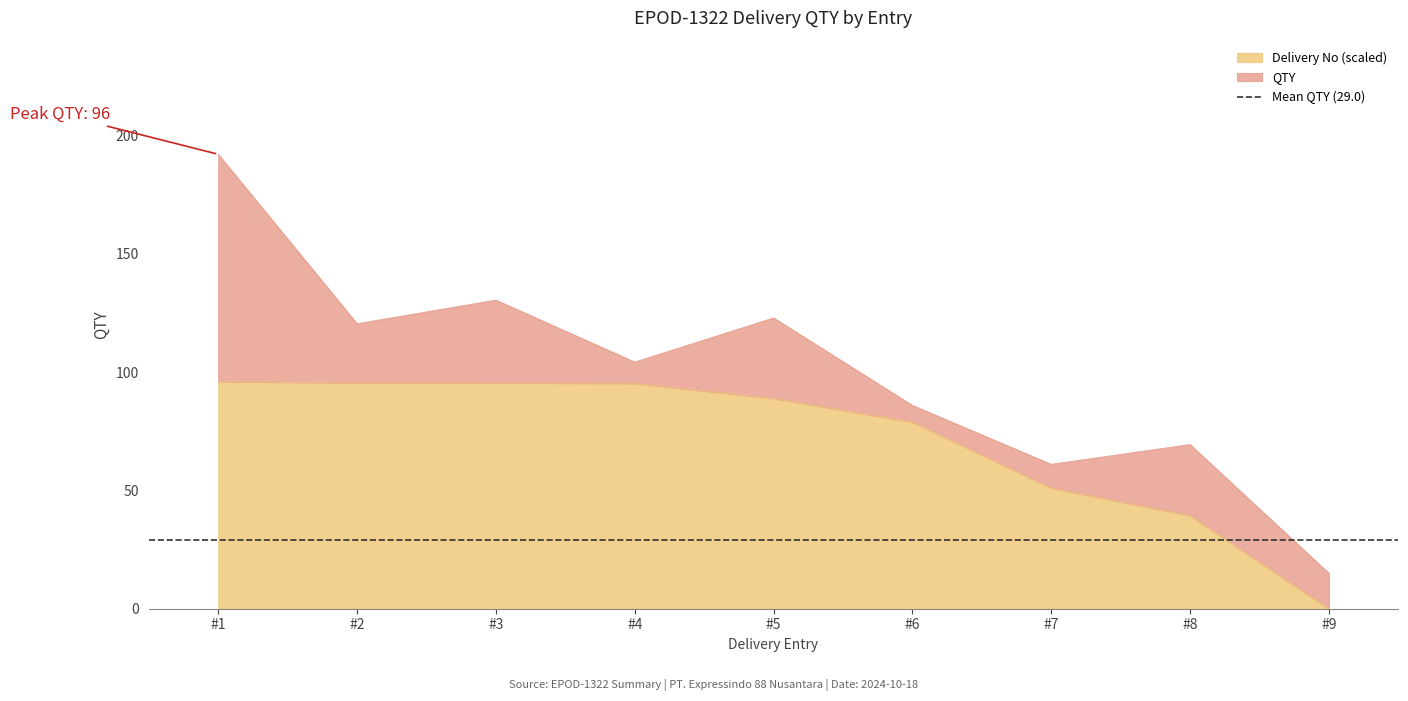

True or false: Delivery No (scaled) has a value of 39.4 at #8.

True